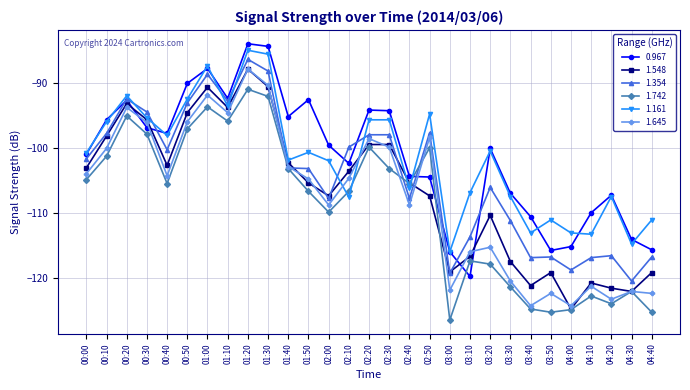

What is the total value across all series at 04:00?

-720.5